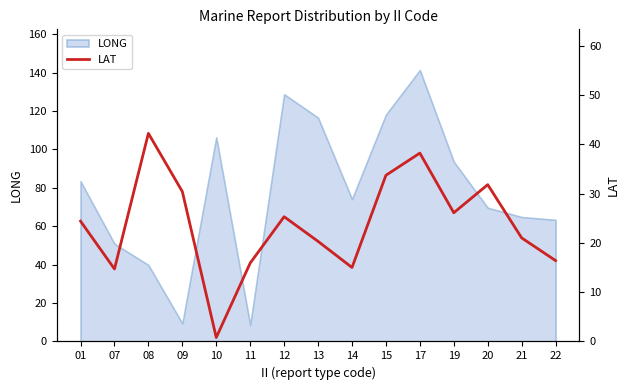

Is it true that LONG equals 31.2 at 21?

False